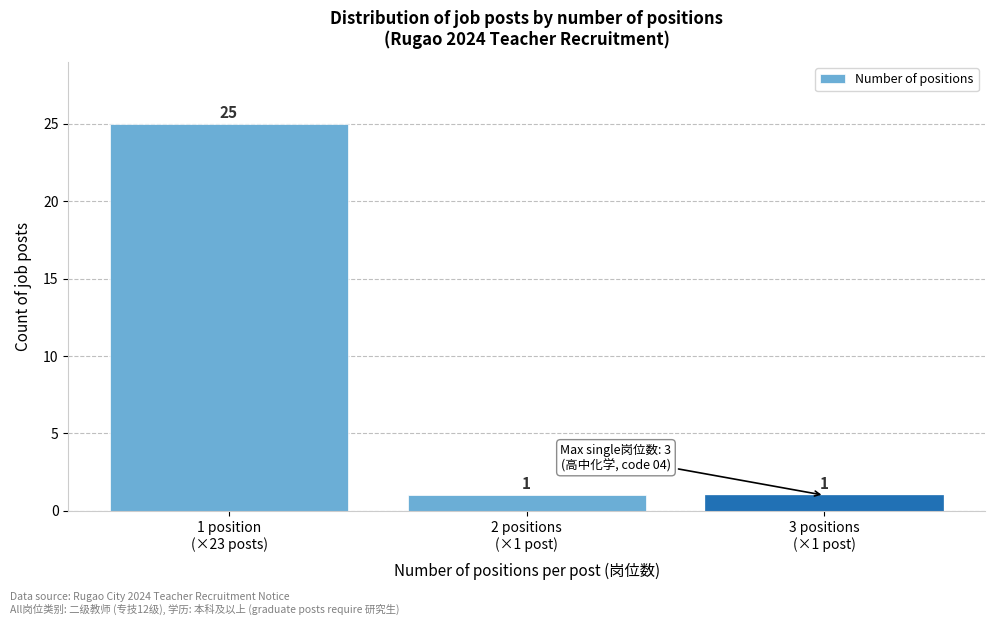

Reading right to left, extract all data points from this chart.

1	1	25